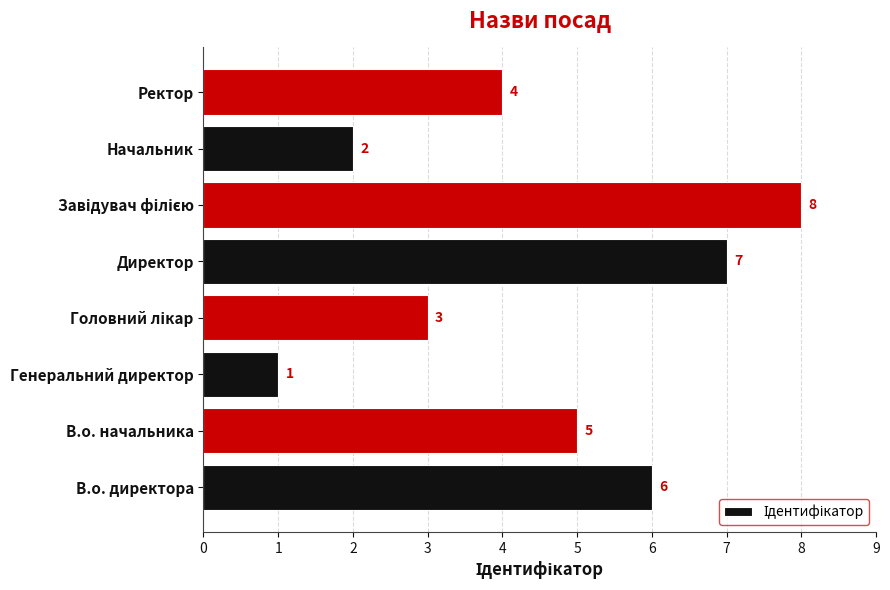

The chart shows a value of 4 at Ректор. True or false?

True